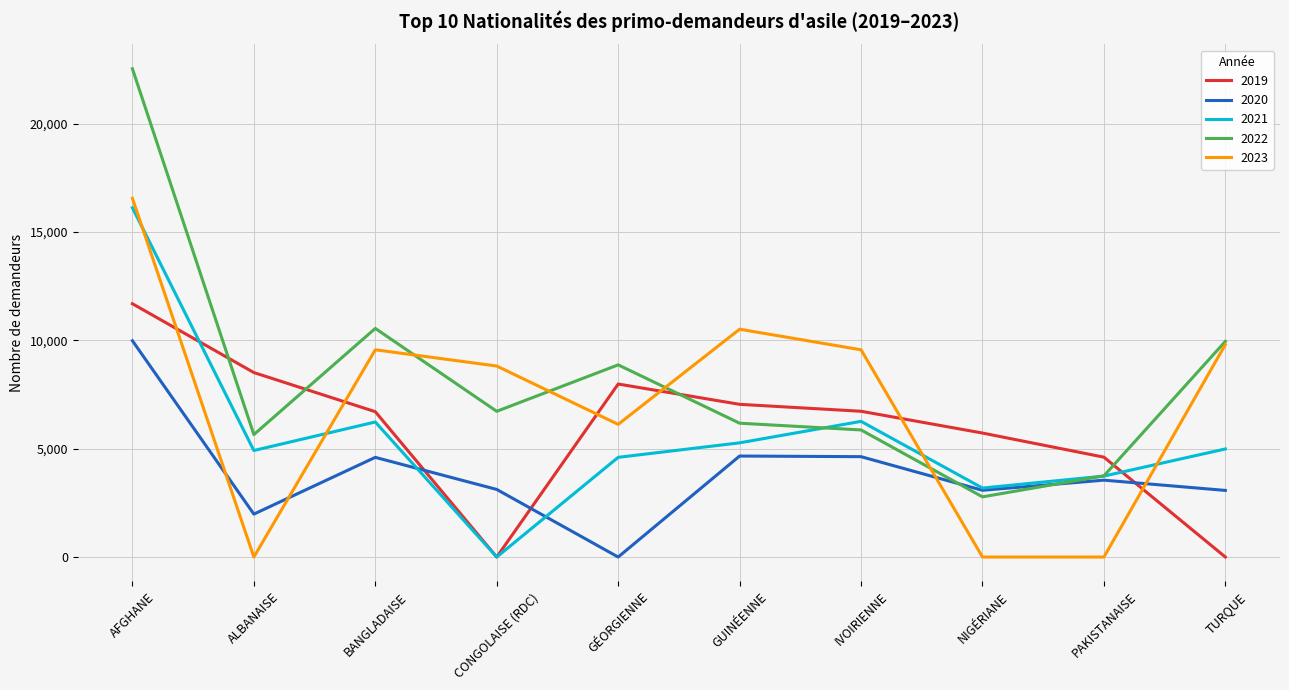

At which category does the chart reach its peak across all series?

AFGHANE